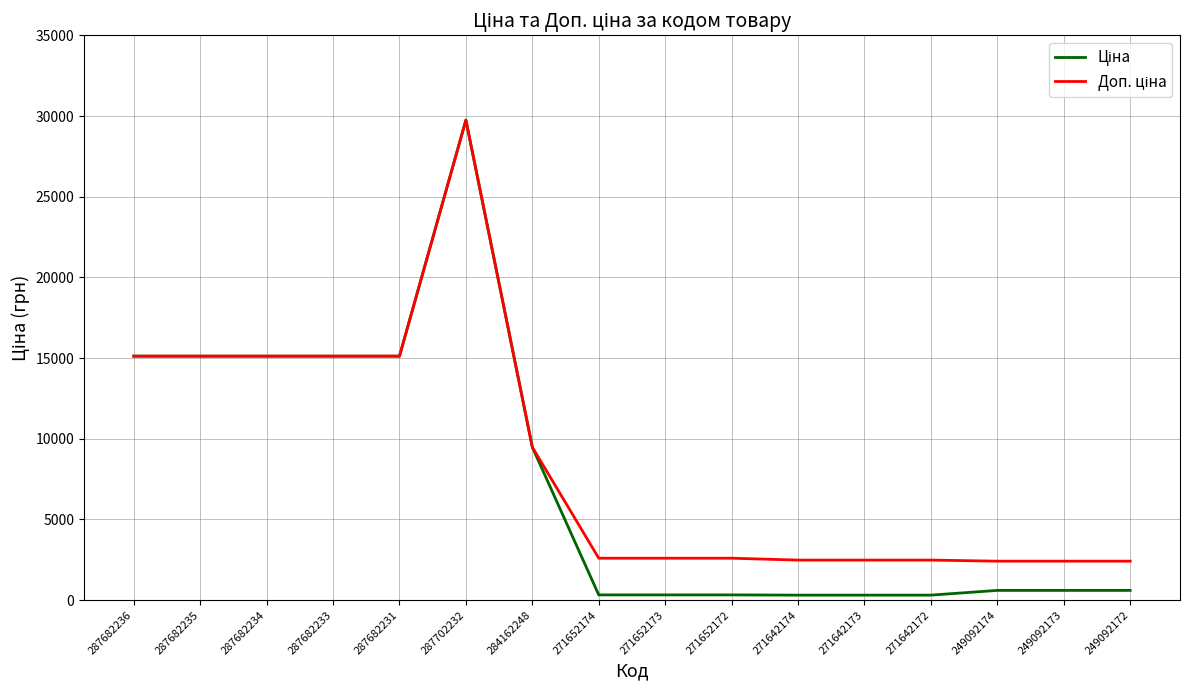

What is the total value across all series at 287702232?

59494.5